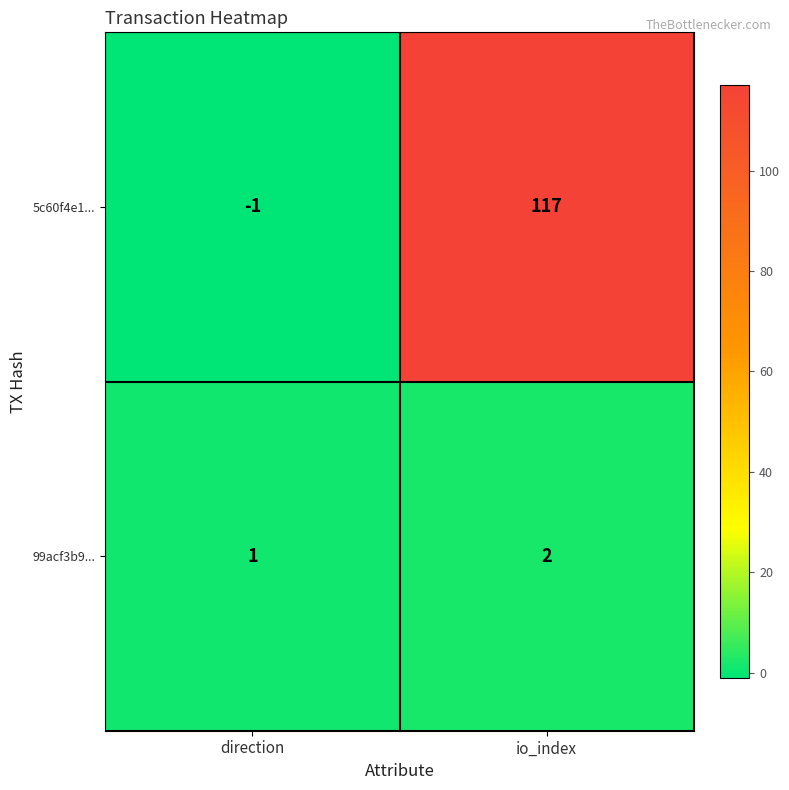

Reading left to right, transcribe all the data shown in this chart.

5c60f4e1...: -1	117
99acf3b9...: 1	2